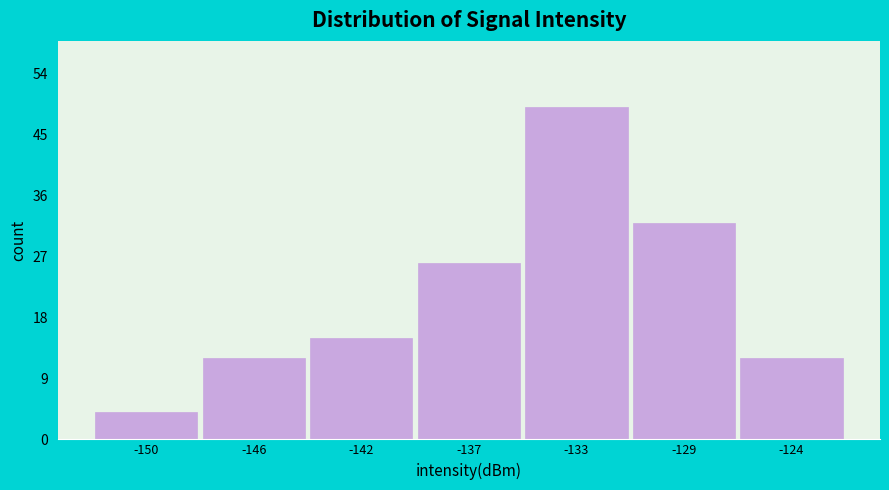

Reading left to right, extract all data points from this chart.

-150=4	-146=12	-142=15	-137=26	-133=49	-129=32	-124=12